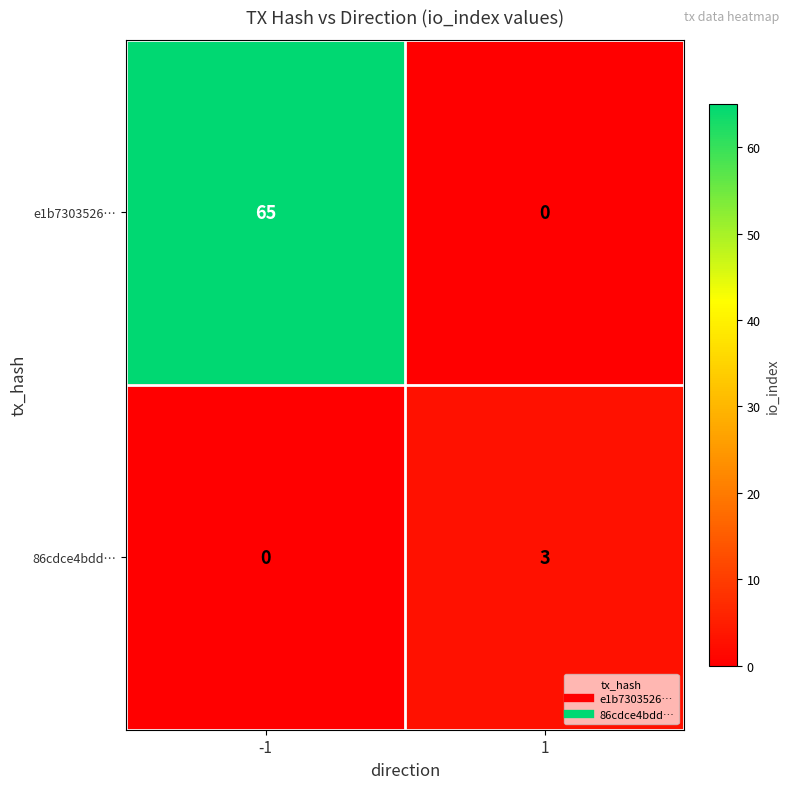

Rank the series at 1 from lowest to highest value.

e1b7303526…, 86cdce4bdd…